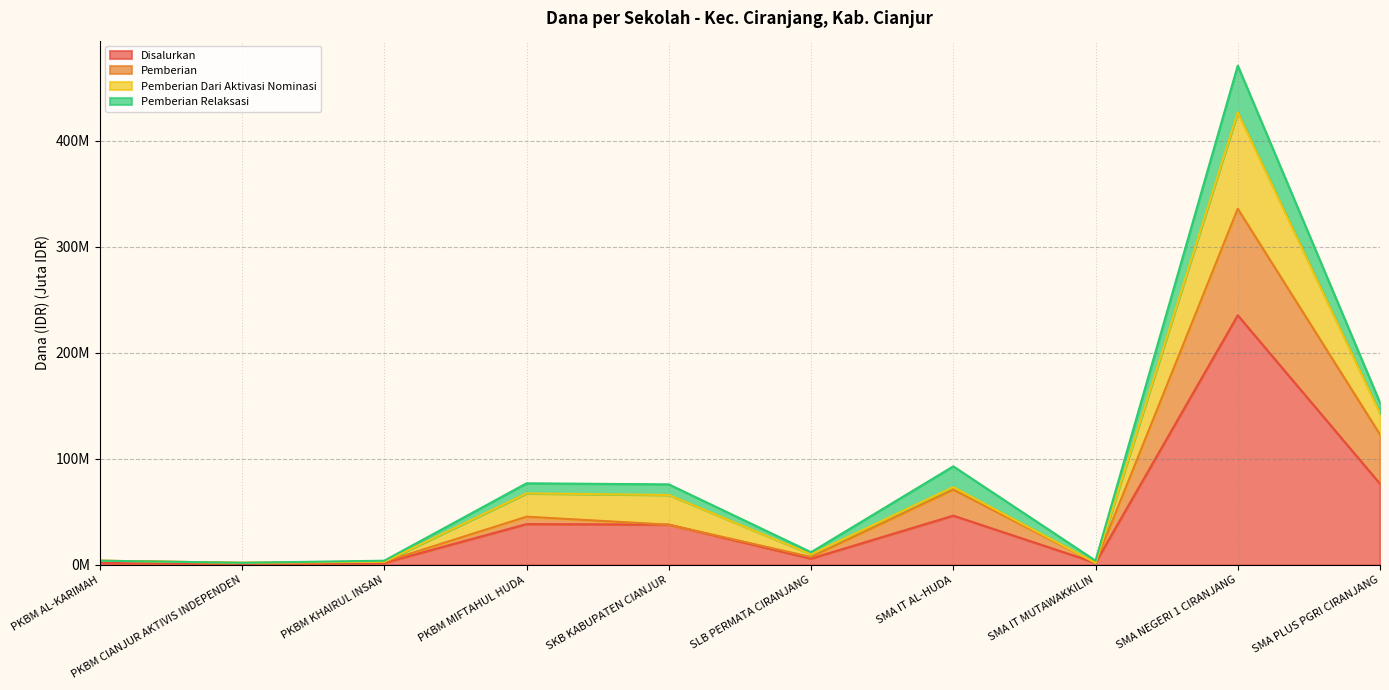

What is the sum of the Pemberian values at PKBM KHAIRUL INSAN and PKBM CIANJUR AKTIVIS INDEPENDEN?

5.0